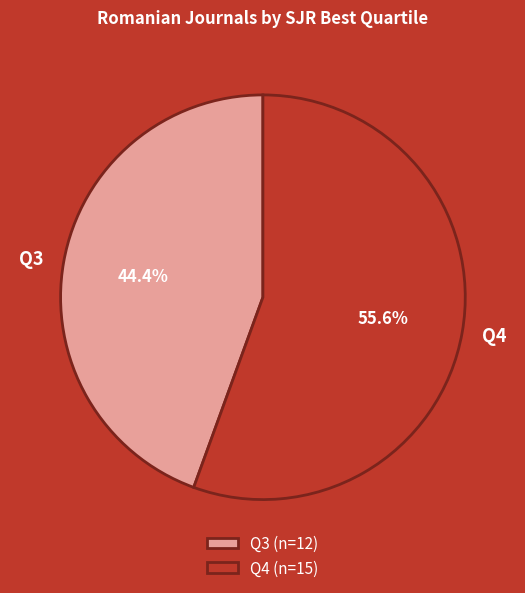

What is the smallest slice in the pie chart?

Q3